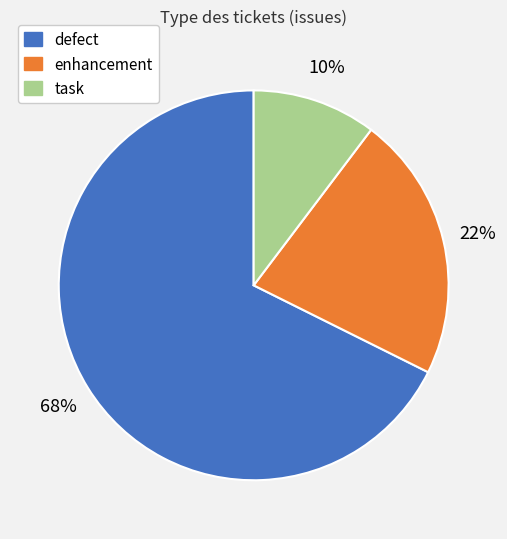

Rank the categories by value from highest to lowest.

defect, enhancement, task